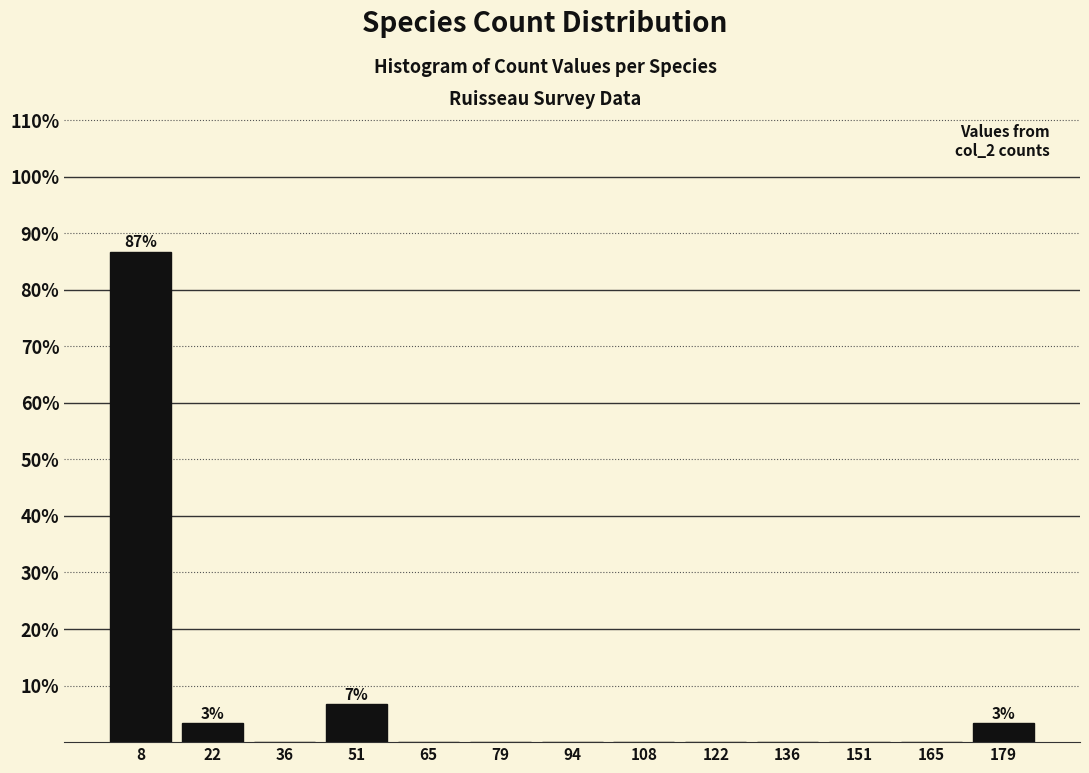

Which range on the x-axis has the tallest bar?

2 to 16